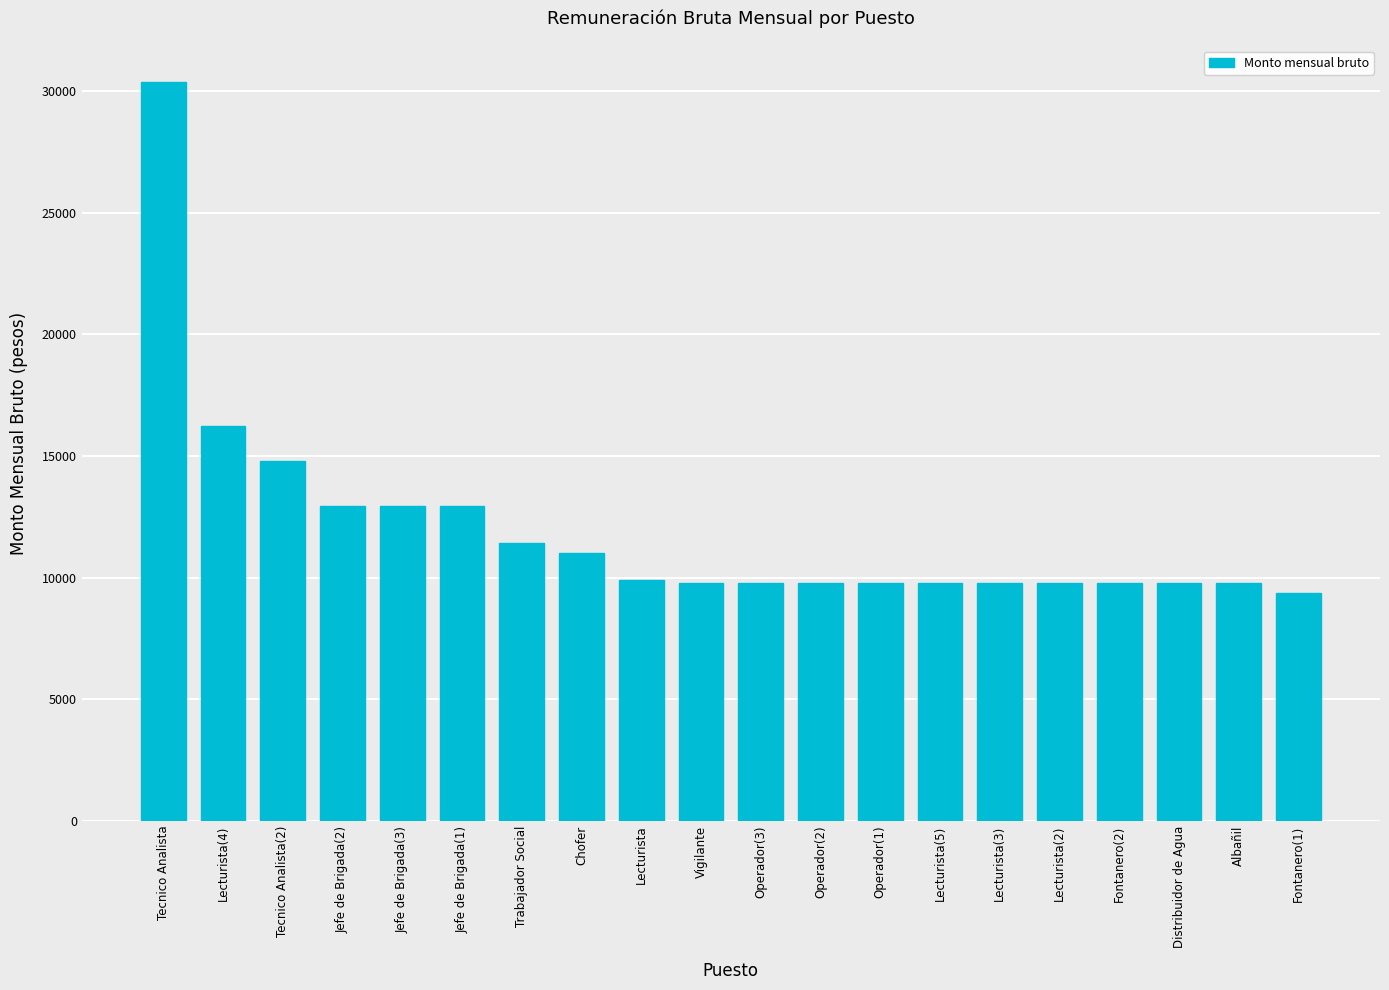

What is the sum of all values?

239720.7